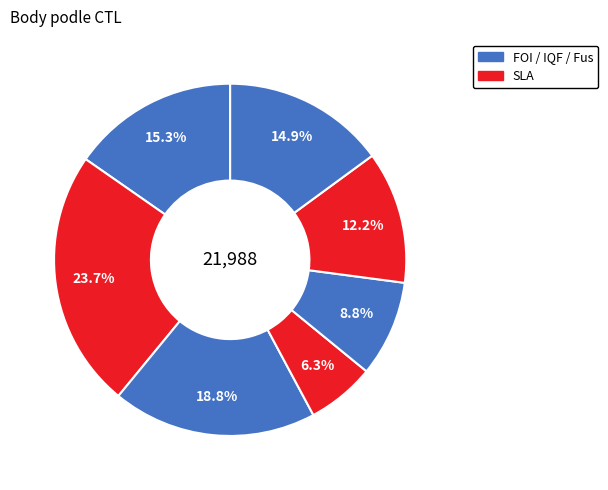

To the nearest percent, what is the average slice percentage?

14%